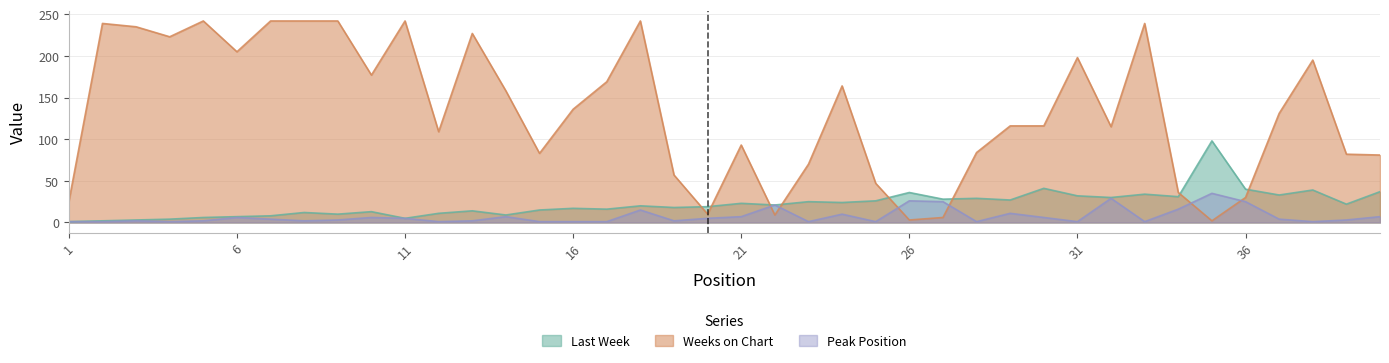

What is the smallest value displayed?

1